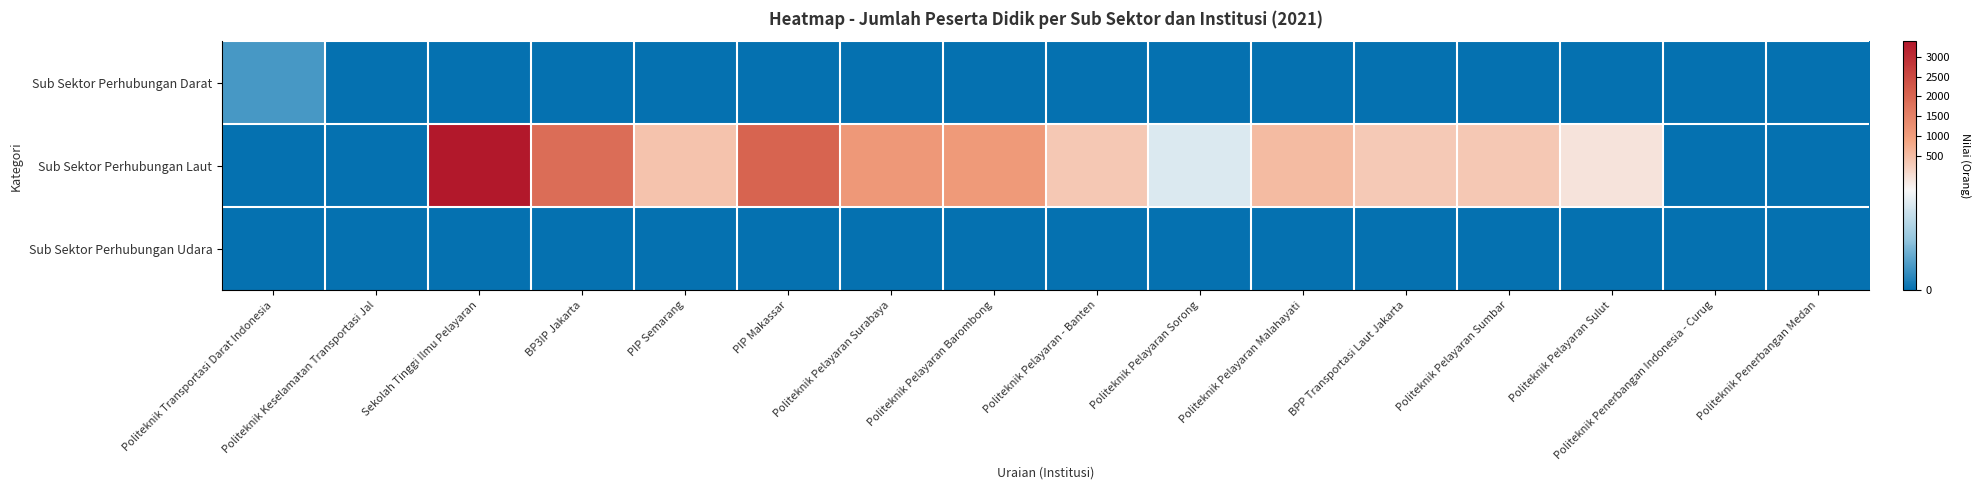

Which label corresponds to the smallest value in the chart?

Politeknik Keselamatan Transportasi Jal